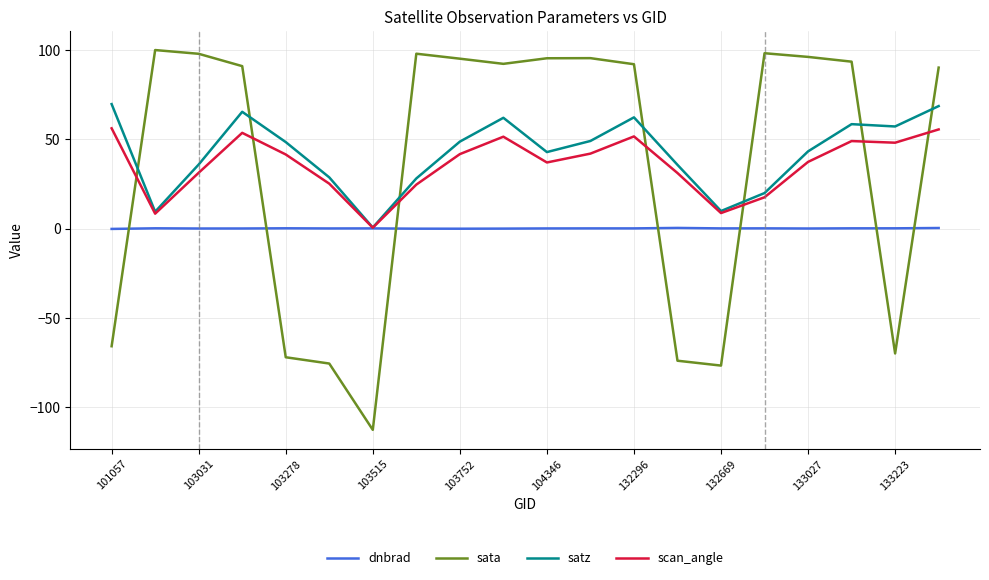

Which series has the widest spread of values?

sata